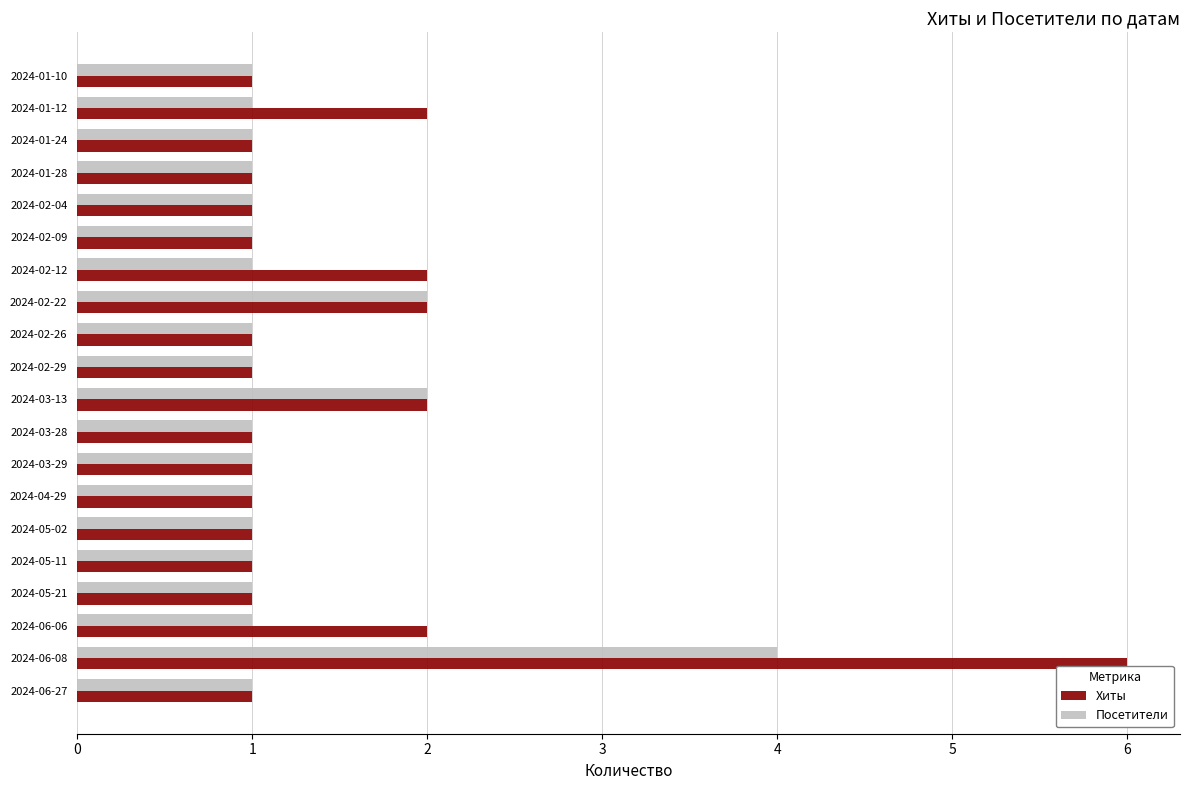

Which series has the widest spread of values?

Хиты